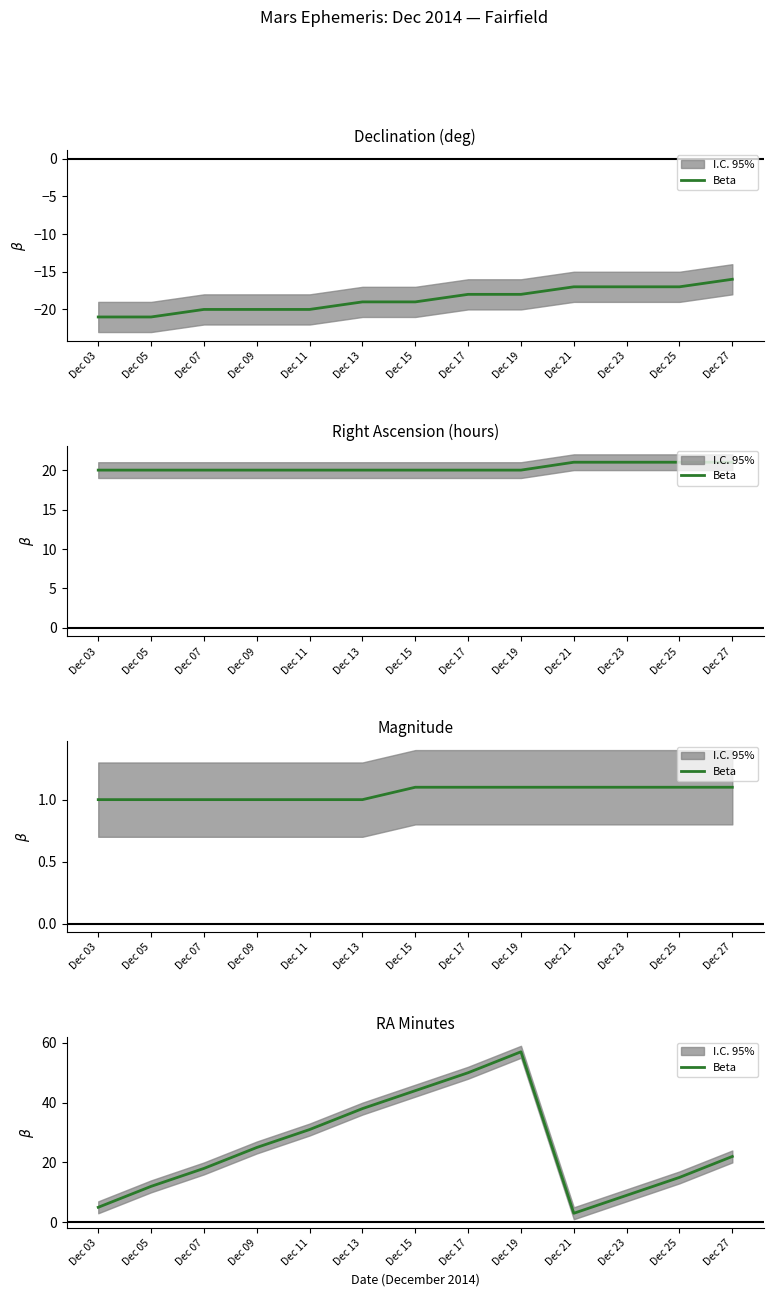

What is the value of the 6th point from the left?

38